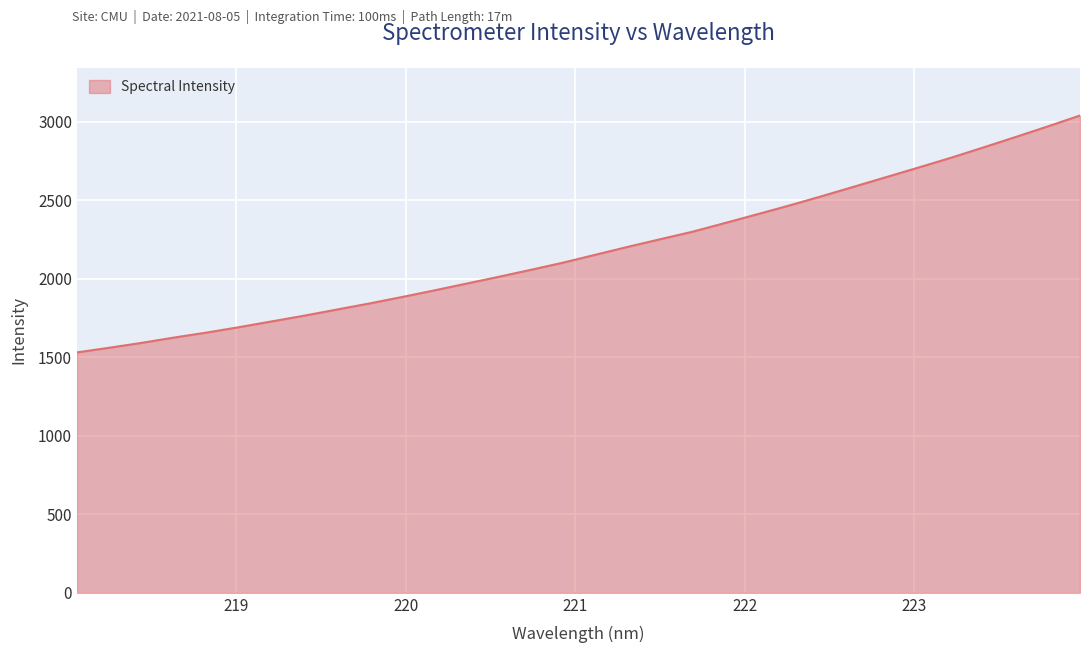

What is the difference between the maximum and minimum values?

1508.2